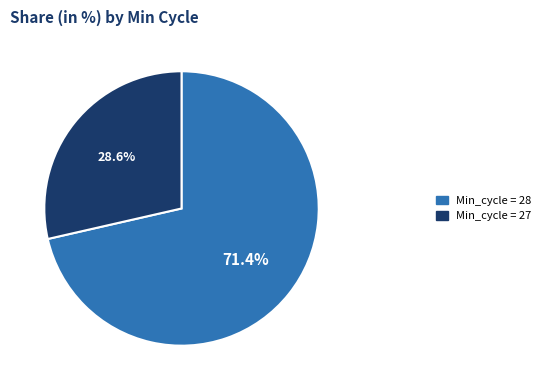

Does any single category account for the majority?

Yes